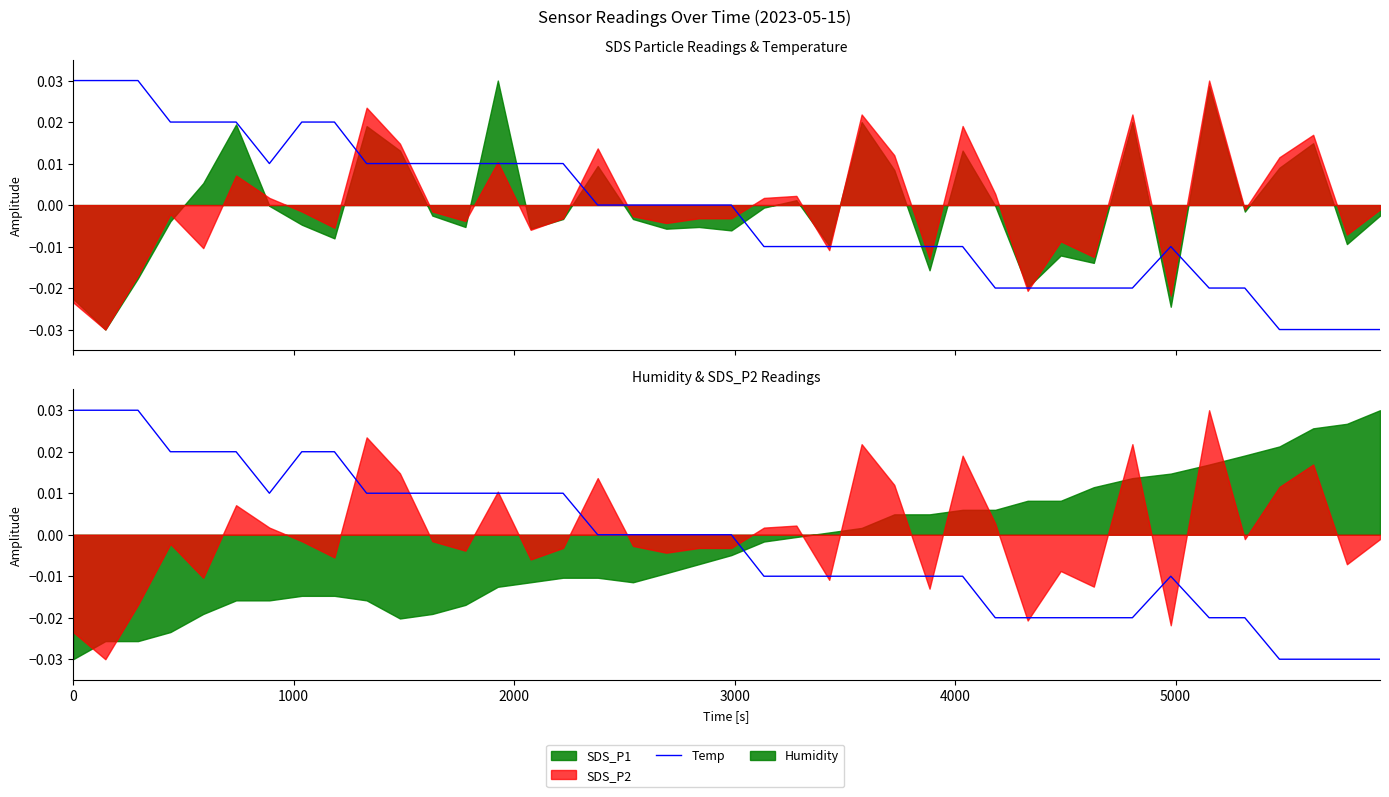

True or false: the data shows 0.1 at 1000.

False